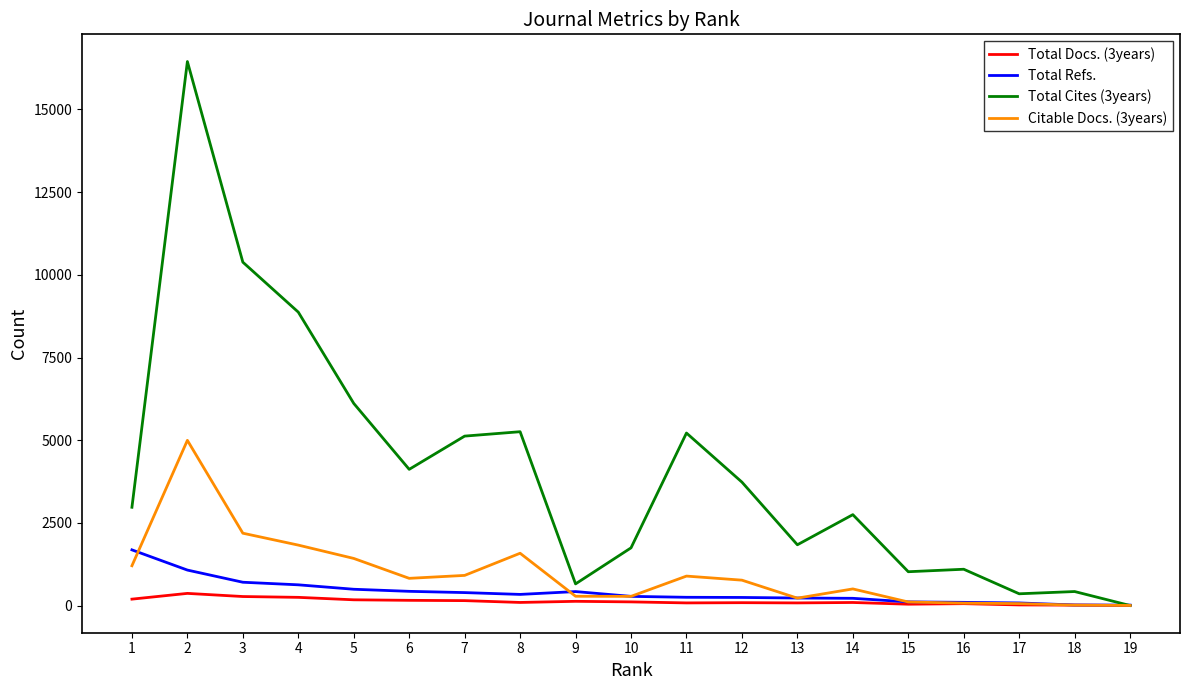

Which series has the widest spread of values?

Total Cites (3years)